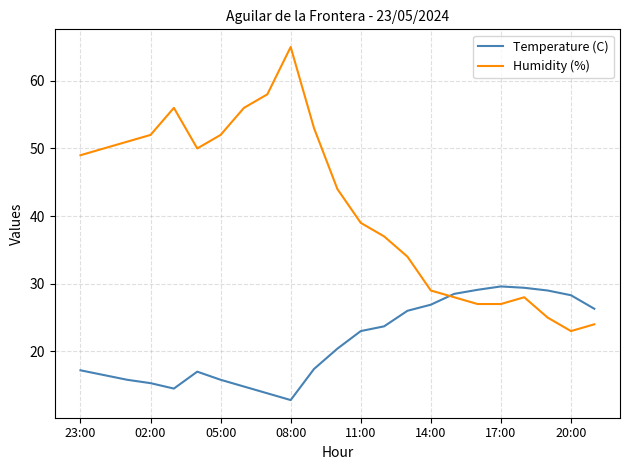

What is the sum of all Temperature (C) values?

491.1